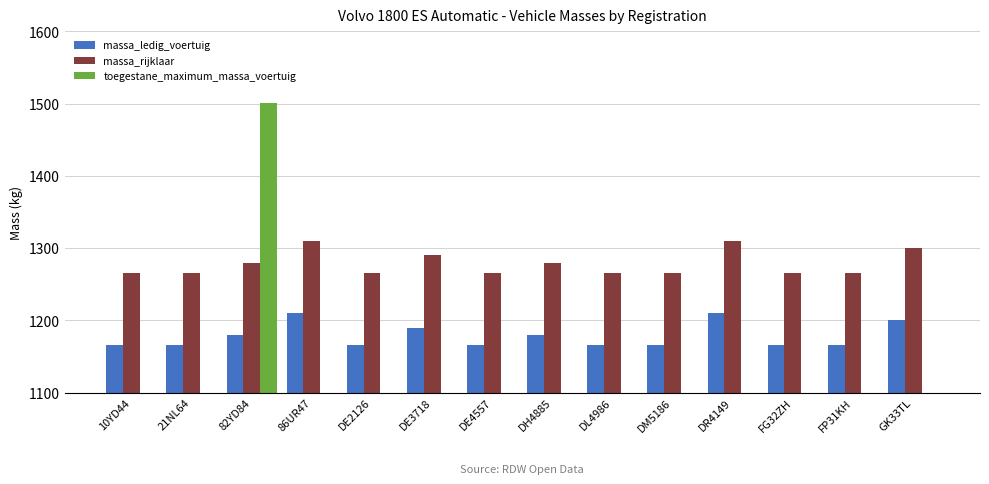

Rank the series by their maximum value, from highest to lowest.

toegestane_maximum_massa_voertuig, massa_rijklaar, massa_ledig_voertuig